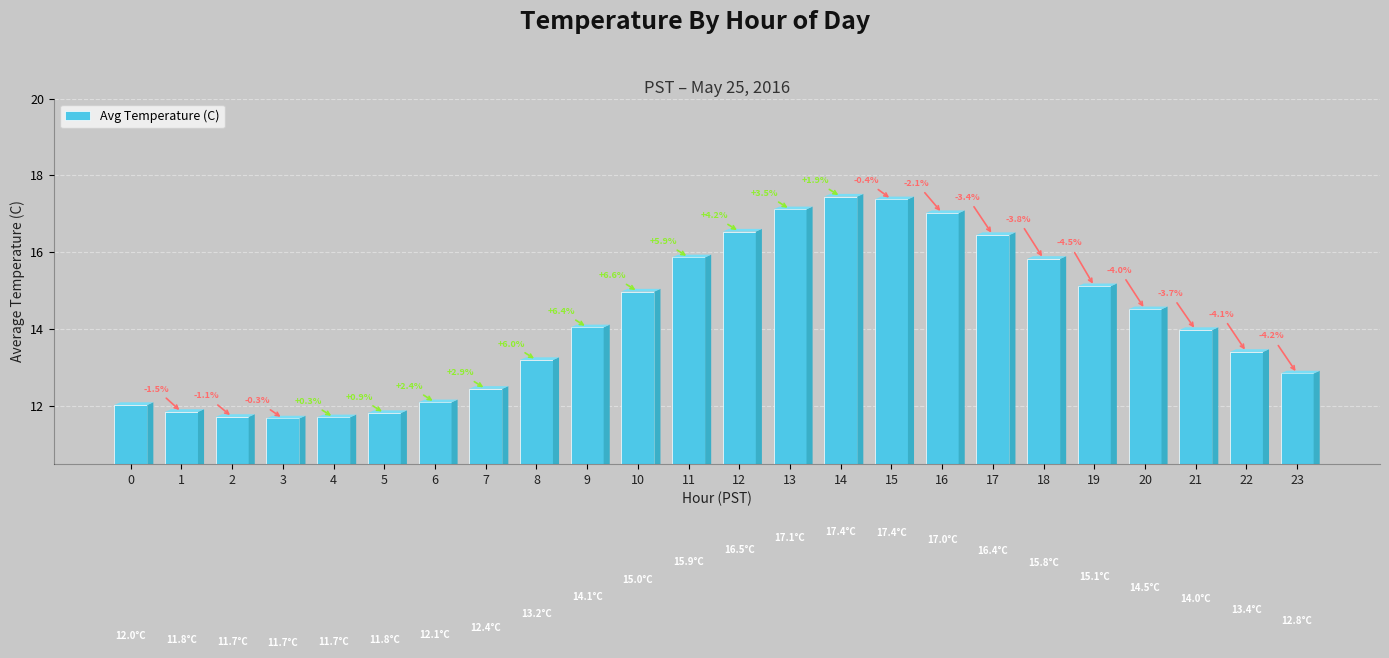

Are the bars grouped side by side (vs. stacked)?

No